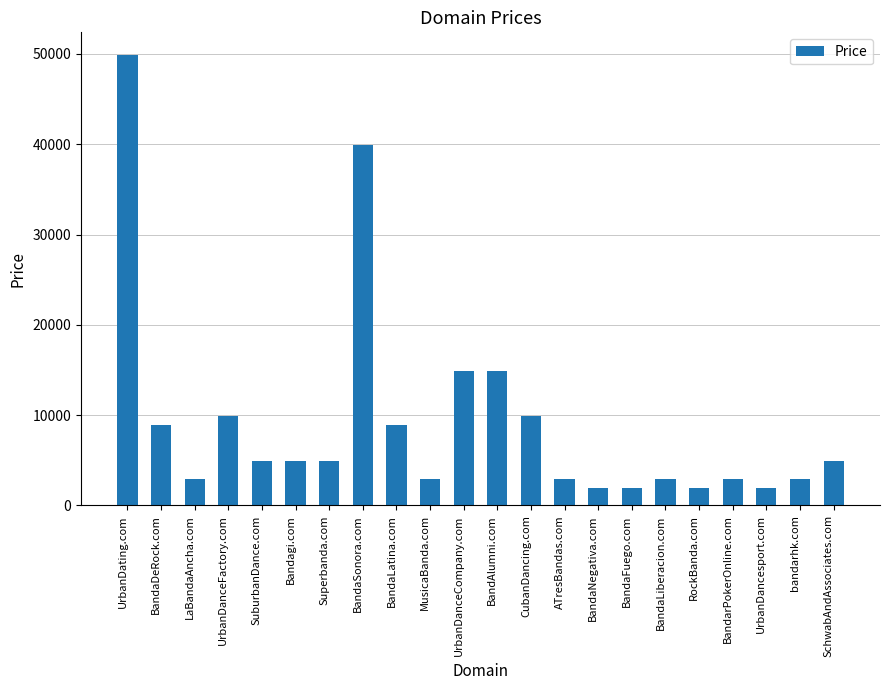

True or false: the data shows 49888 at UrbanDating.com.

True